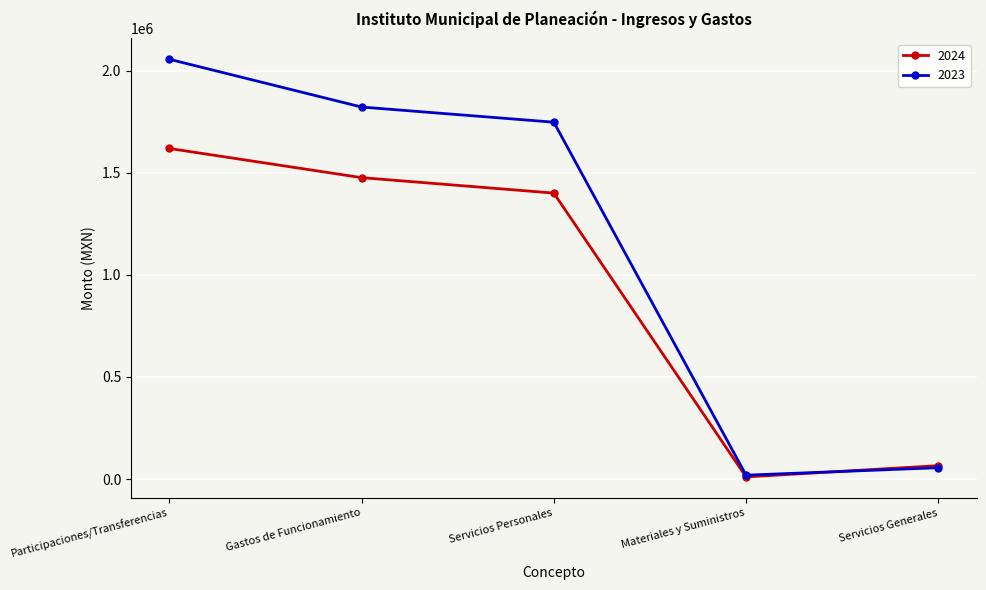

What is the difference between the highest and lowest values at Servicios Personales?

347337.2